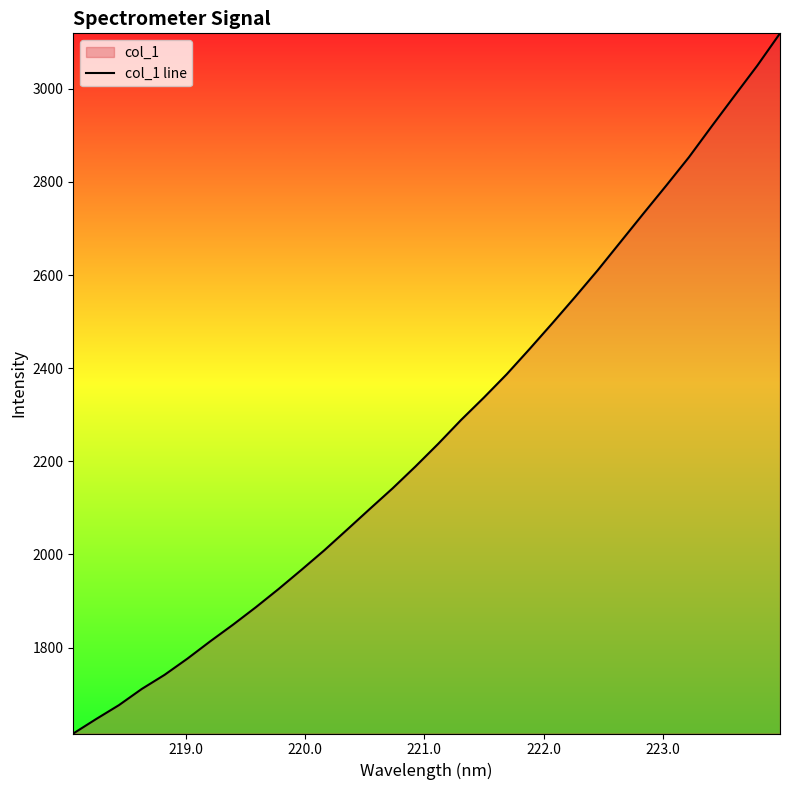

What is the average value?

2267.9